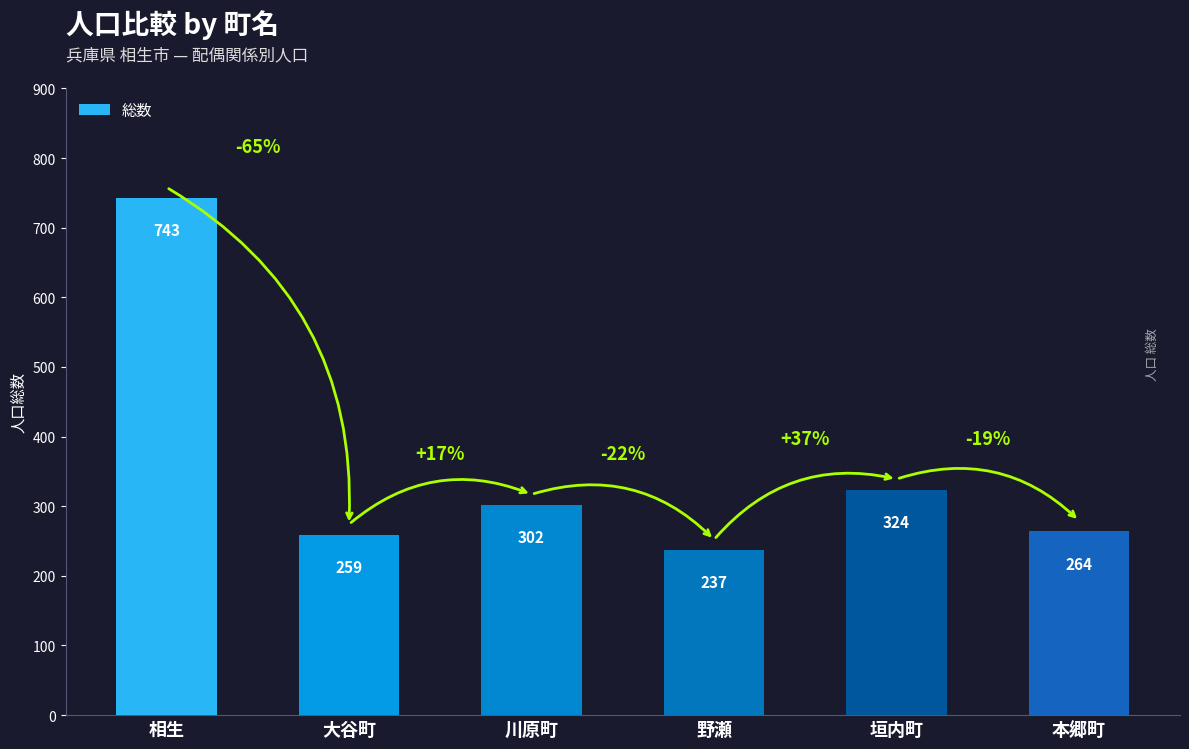

At which label is the value closest to 490?

垣内町